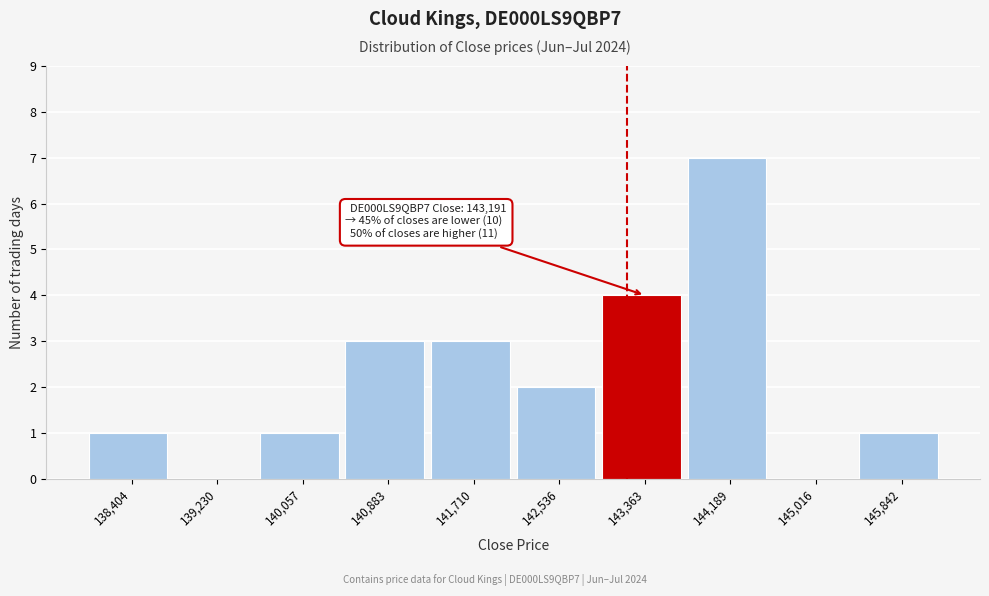

Which range on the x-axis has the tallest bar?

143800 to 144600